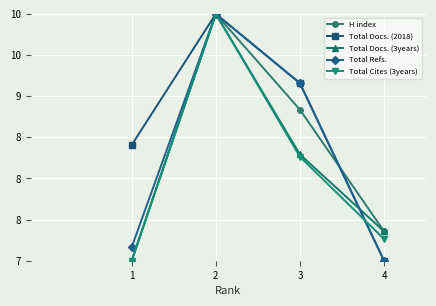

What are all the series names shown in the legend?

H index, Total Docs. (2018), Total Docs. (3years), Total Refs., Total Cites (3years)